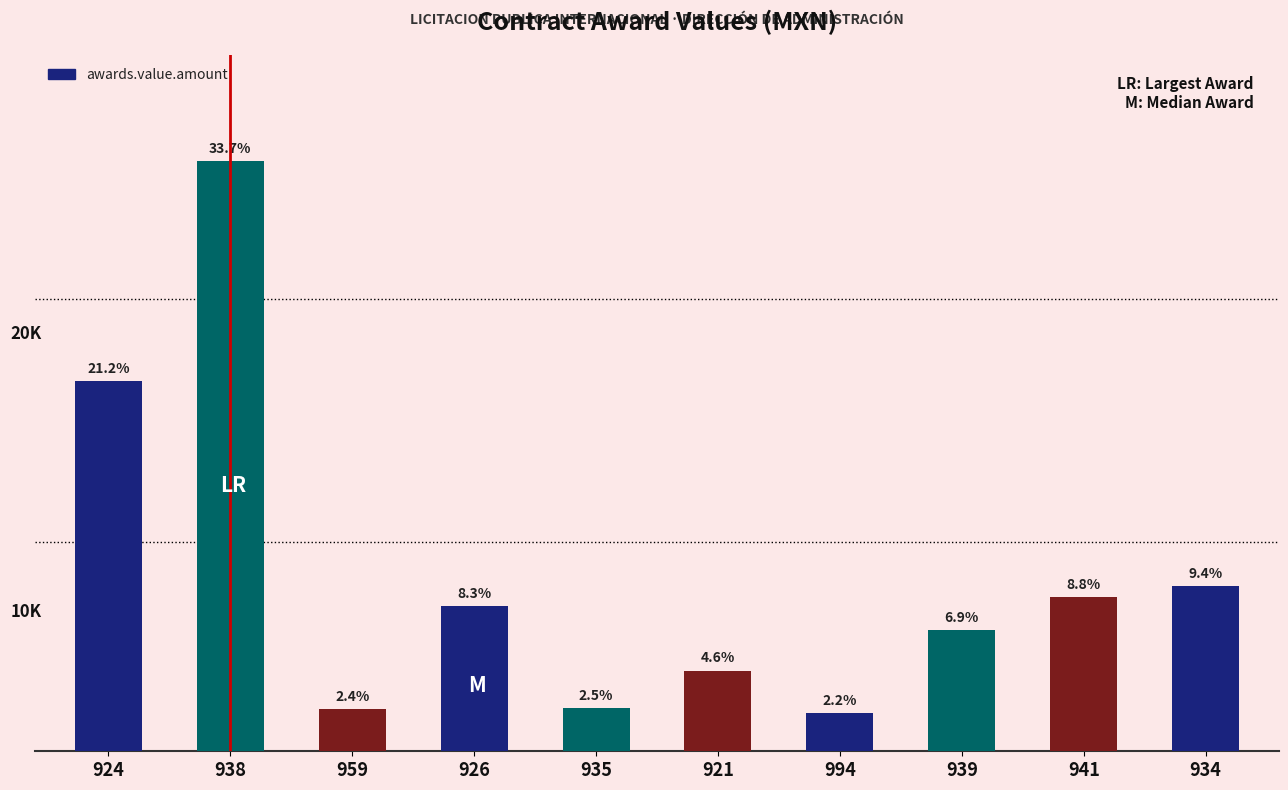

Count the number of categories in the chart.

10